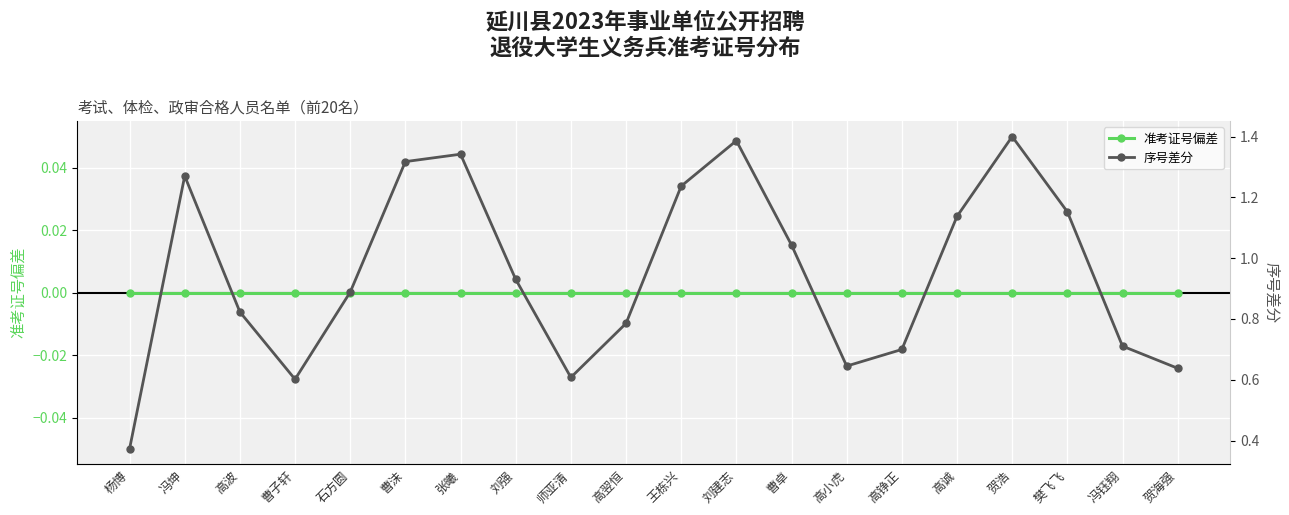

True or false: 准考证号偏差 and 序号差分 intersect in this chart.

False